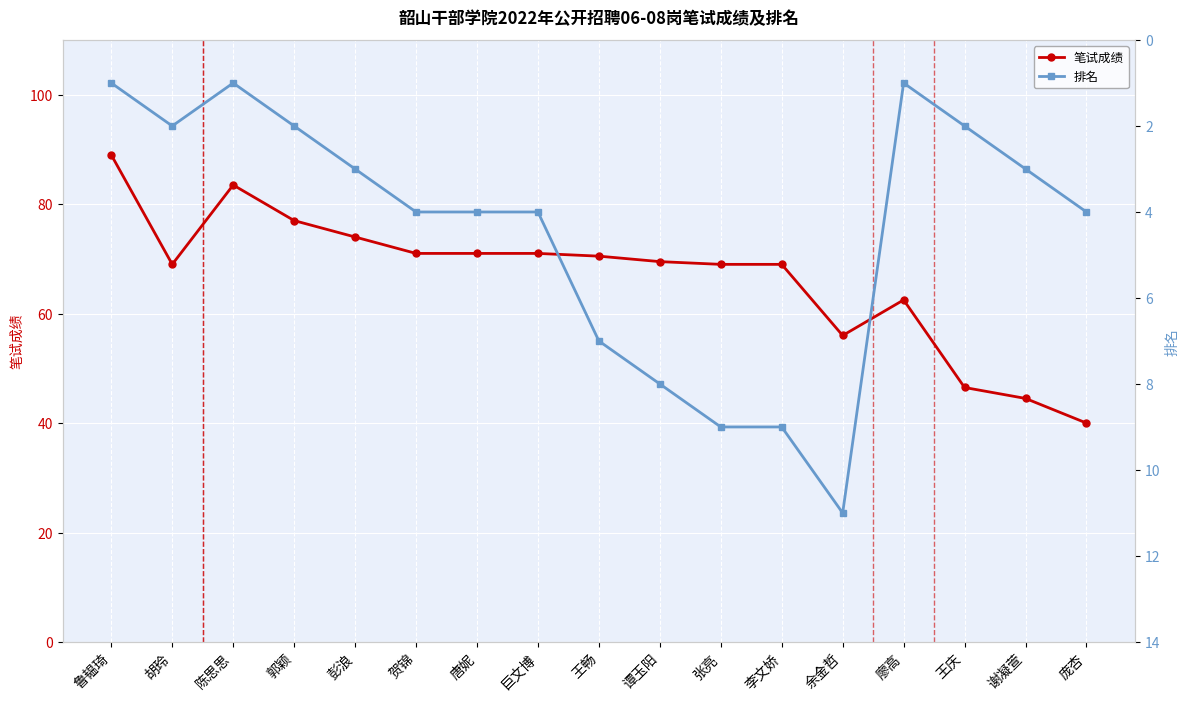

What is the minimum value shown in the chart?

1.0